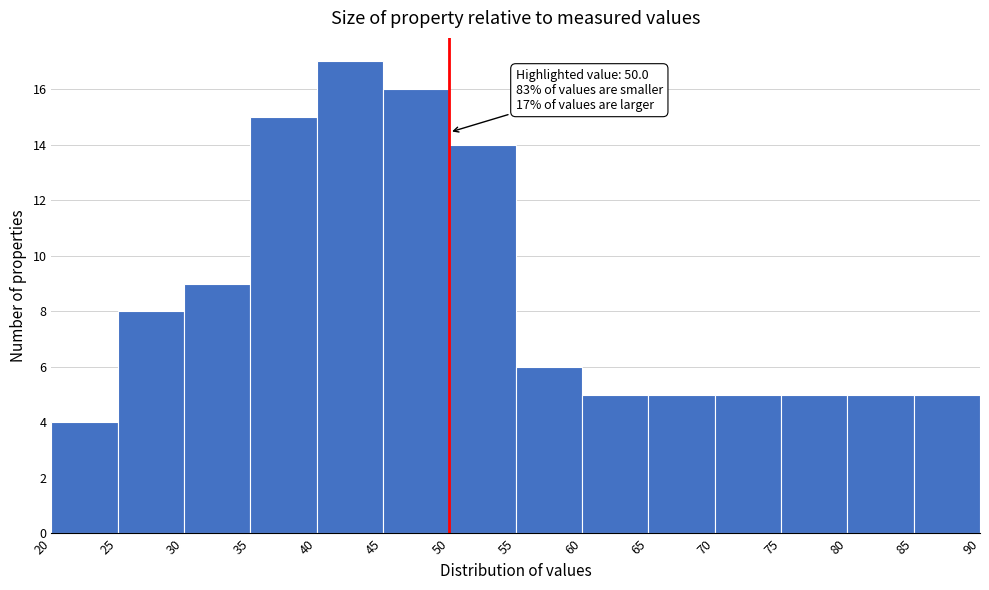

Which range on the x-axis has the tallest bar?

40 to 45